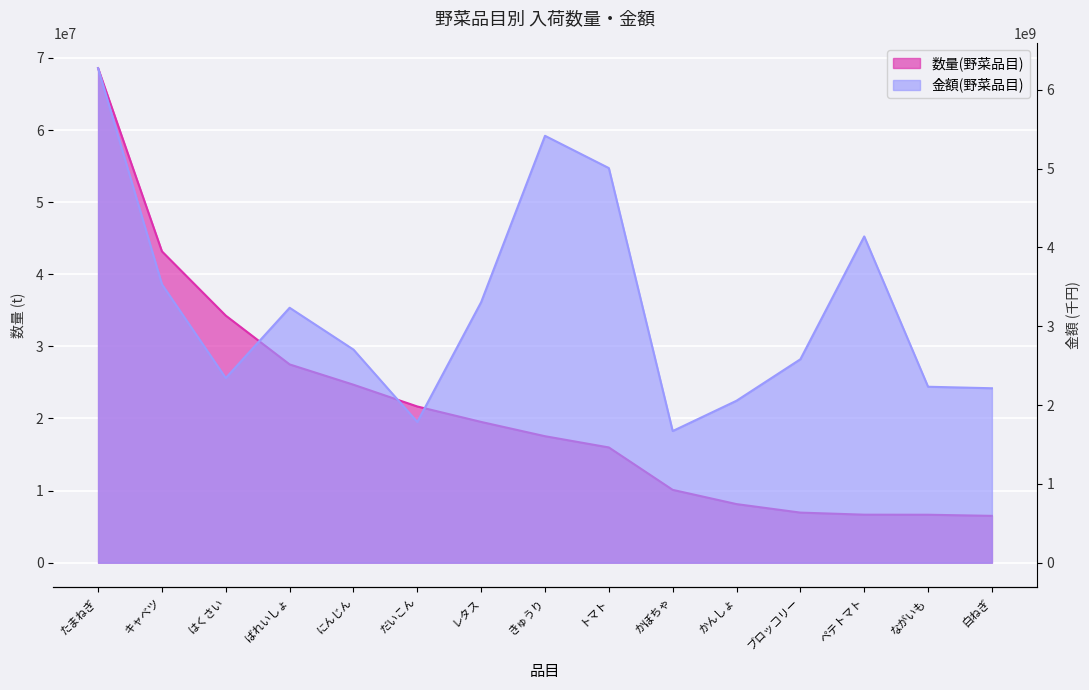

Which label corresponds to the largest value in the chart?

たまねぎ